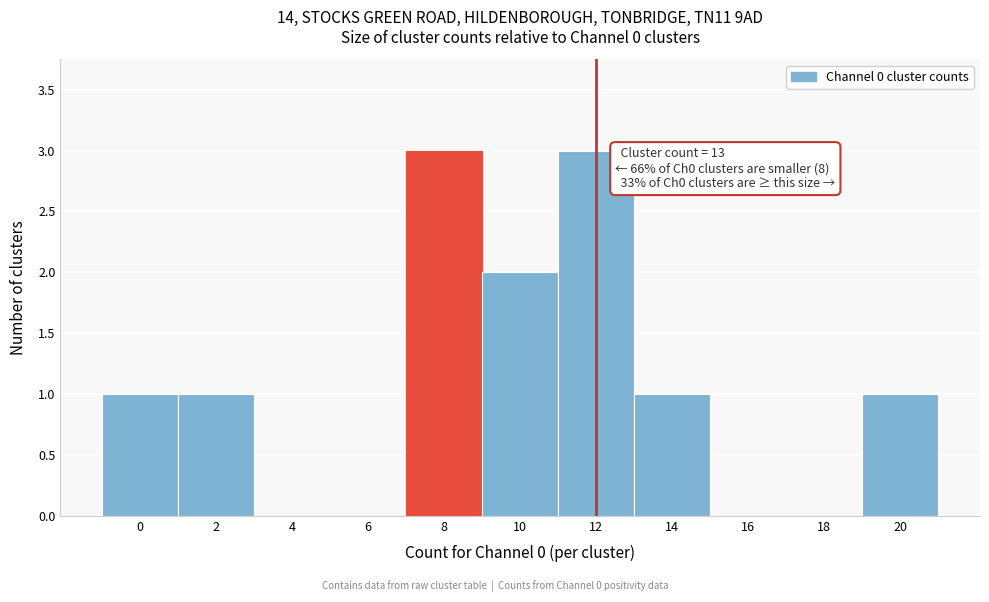

Reading left to right, list all the values displayed in this chart.

0=1	2=1	4=0	6=0	8=3	10=2	12=3	14=1	16=0	18=0	20=1